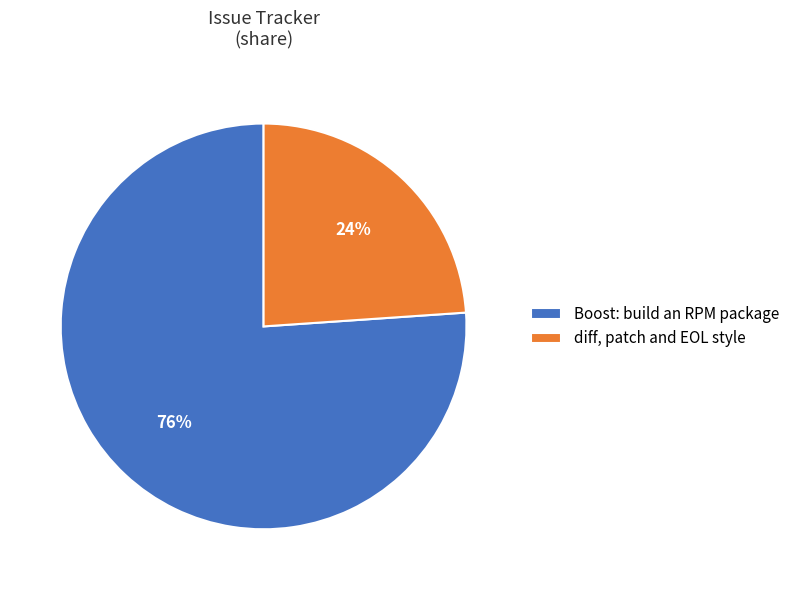

How many segments does this pie chart have?

2